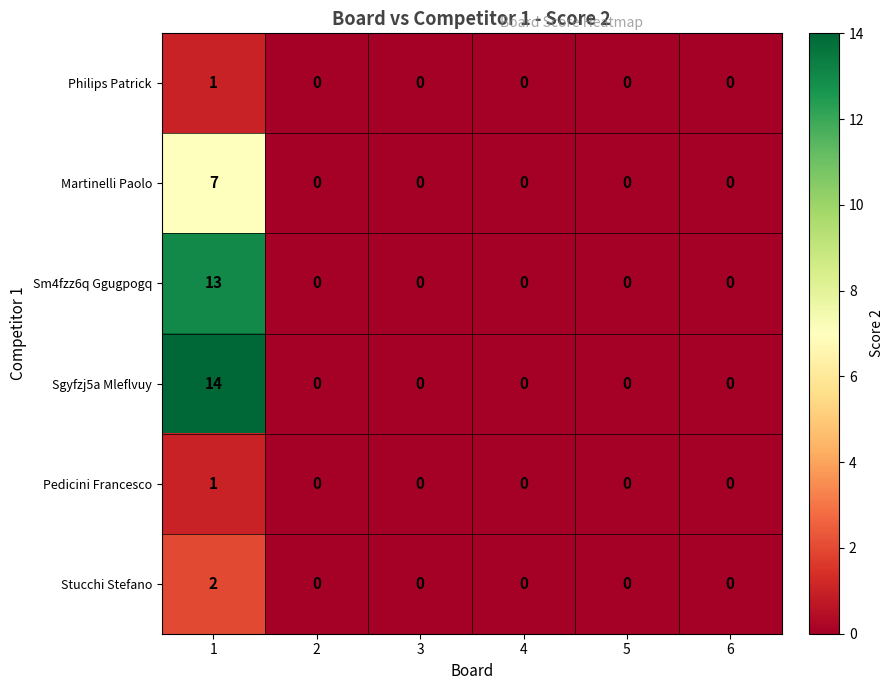

How many Philips Patrick values are between 0 and 1?

6